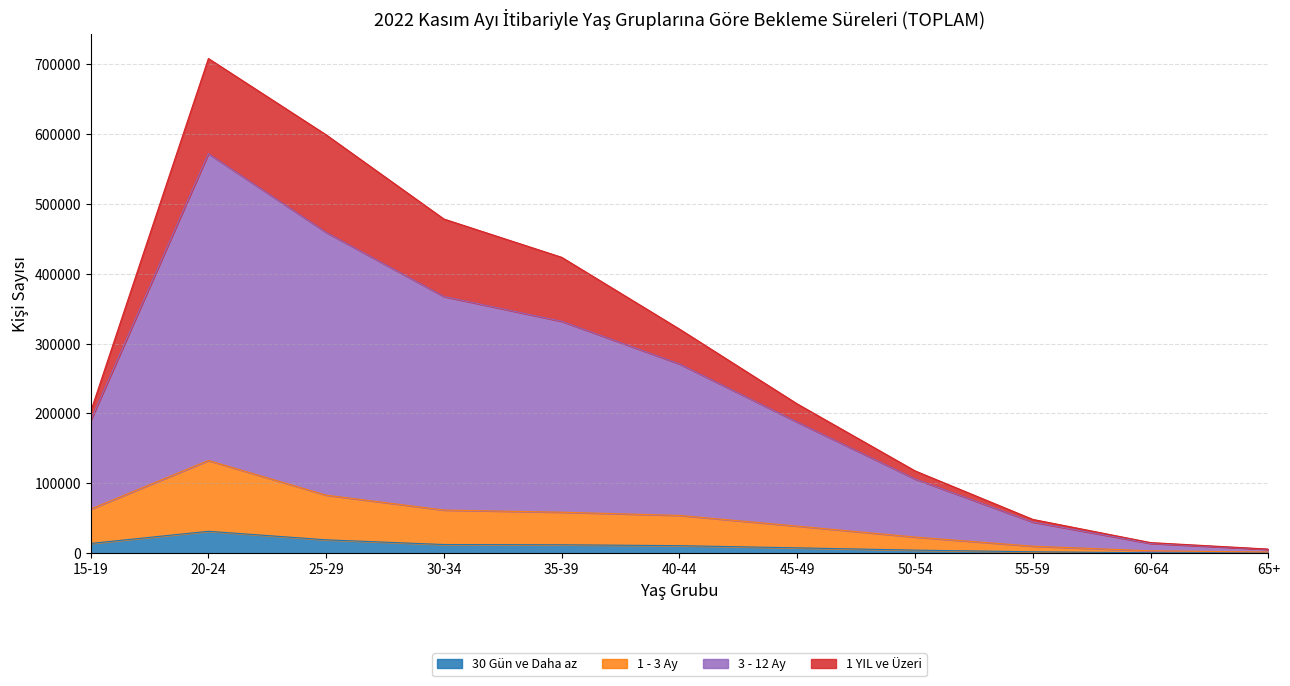

At which category is the sum across all series the highest?

20-24